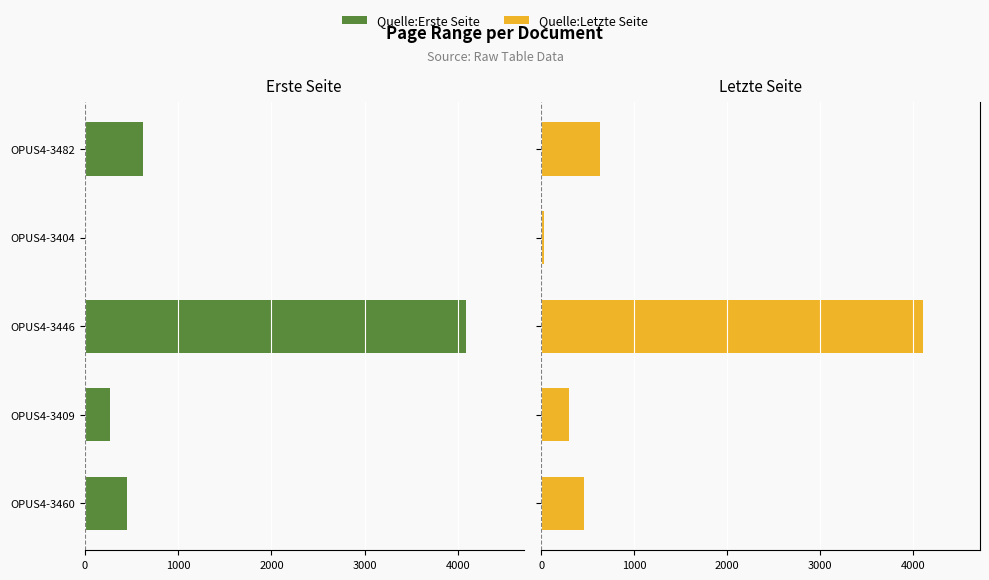

Between 0 and 1000, which series saw the biggest shift?

Quelle:Erste Seite